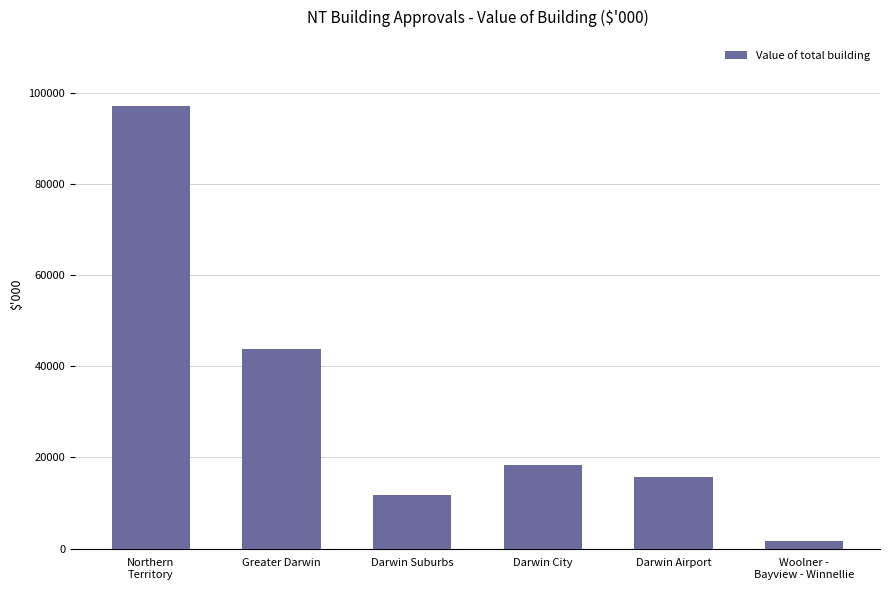

List the labels in order of value, smallest first.

Woolner -
Bayview - Winnellie, Darwin Suburbs, Darwin Airport, Darwin City, Greater Darwin, Northern
Territory